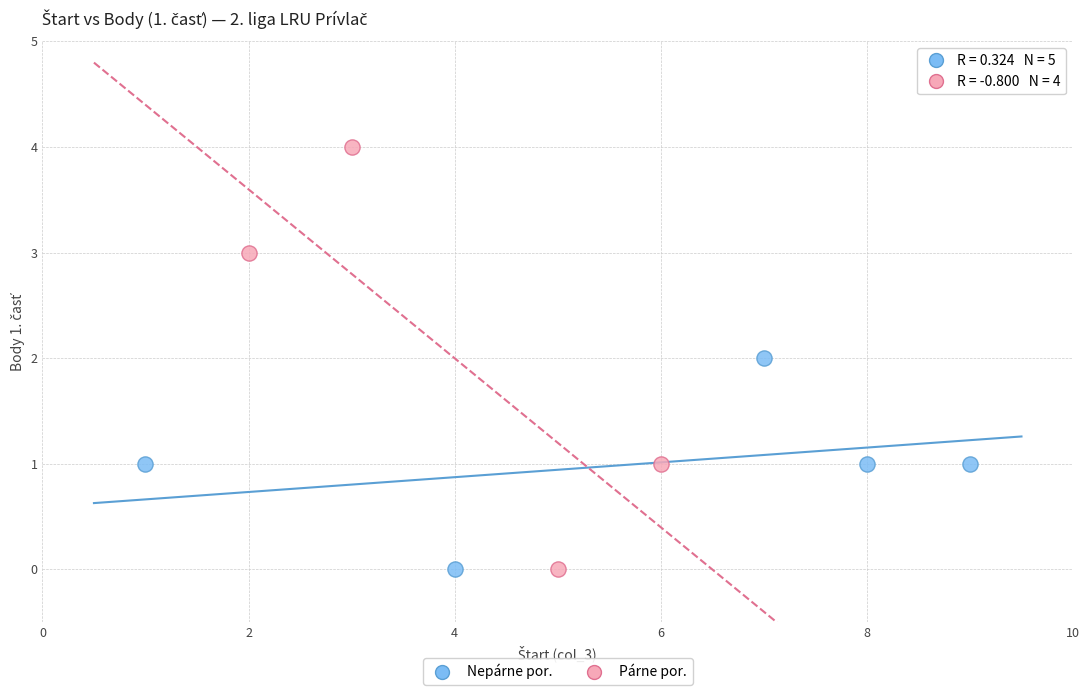

Which series contains the highest Y value?

Párne por.